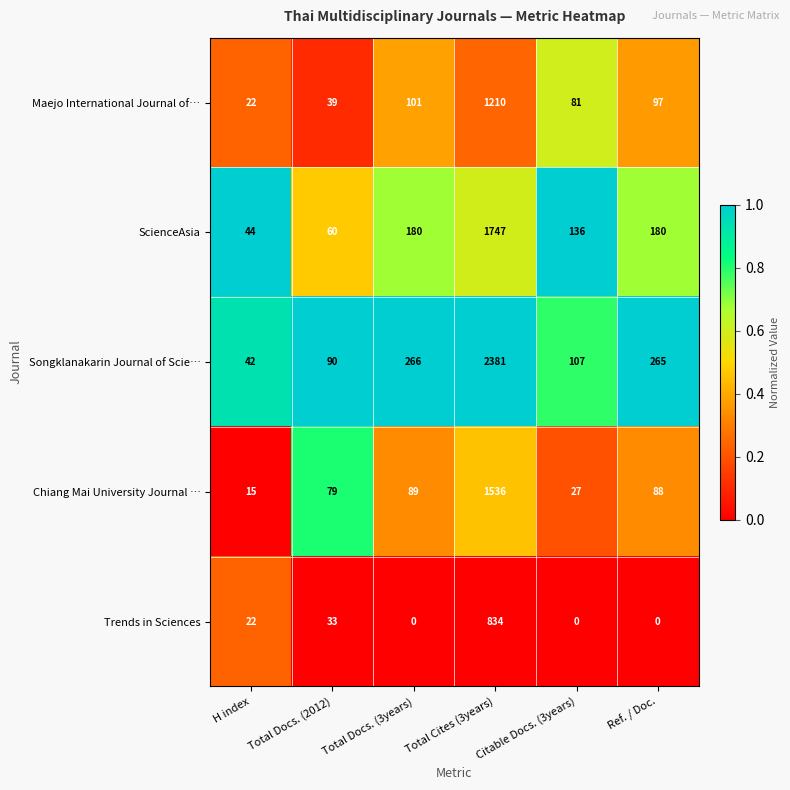

What is the difference between the maximum and minimum values in the ScienceAsia series?

1703